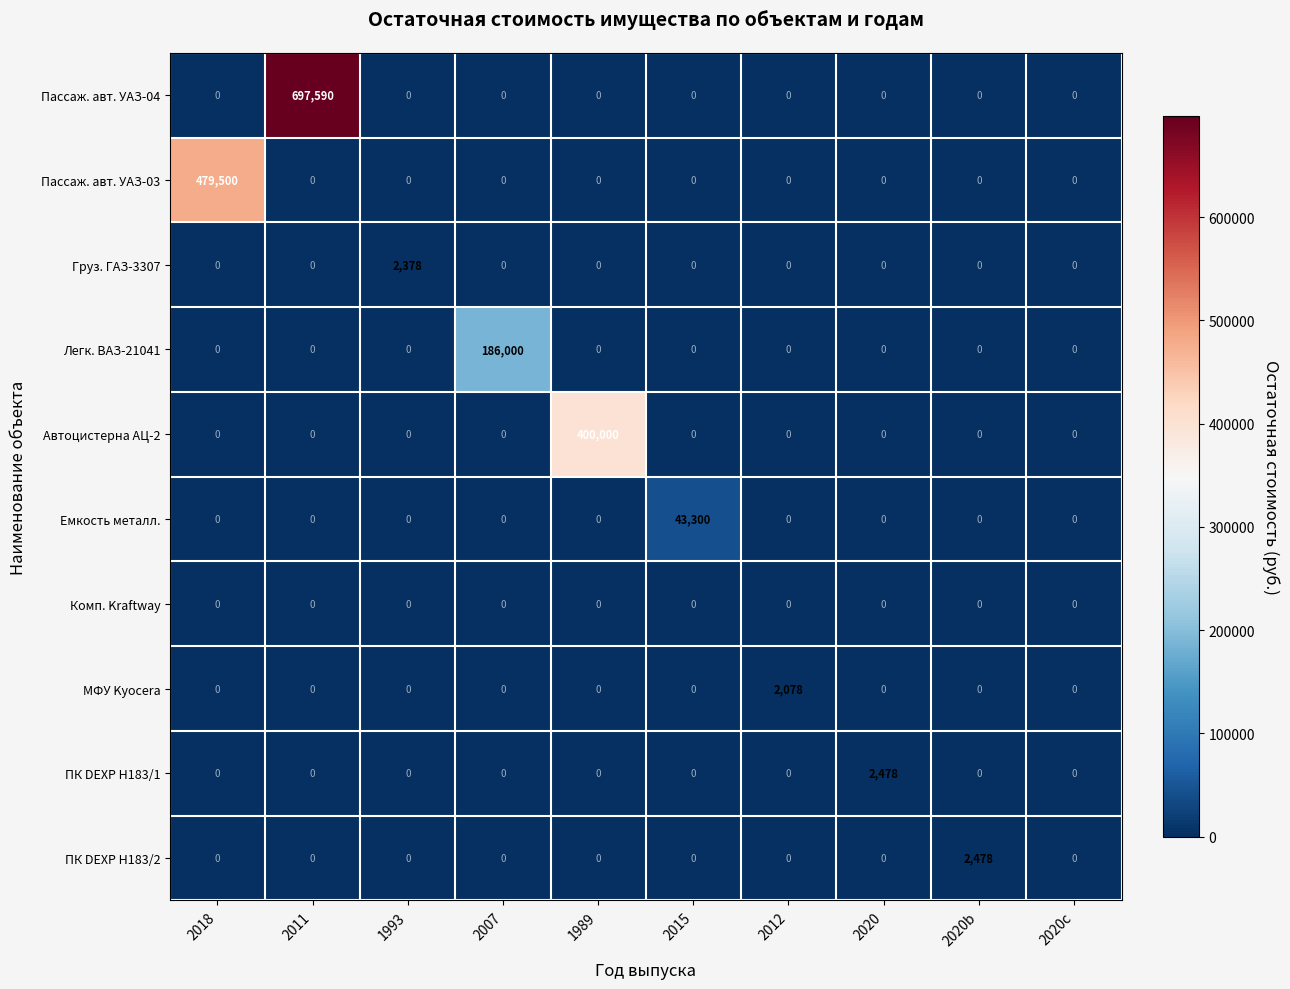

Between 1993 and 2020b, which series saw the biggest shift?

ПК DEXP H183/2